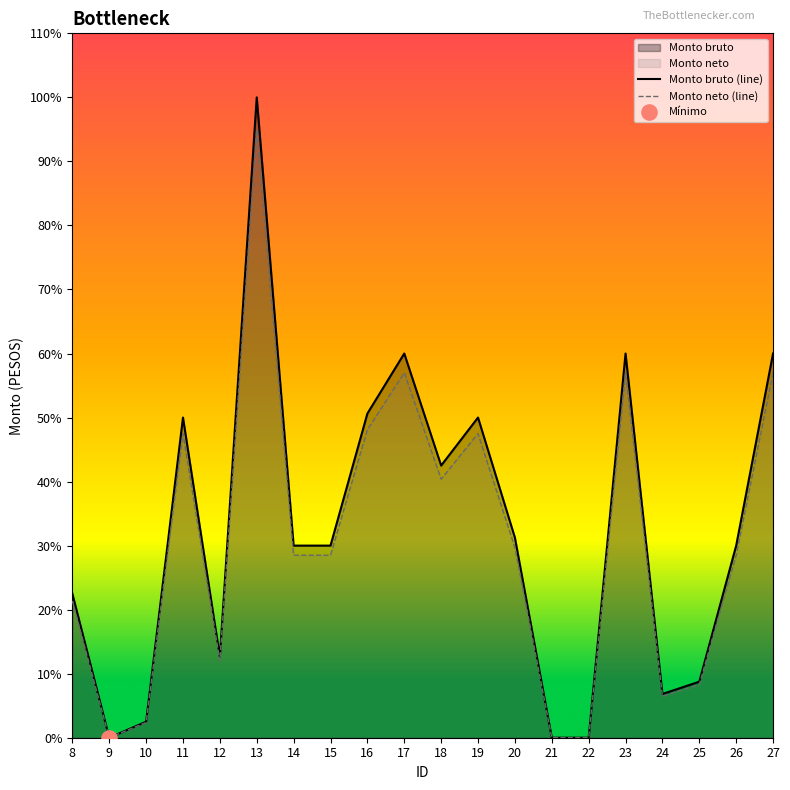

Which series has the widest spread of Y values?

Monto bruto (line)